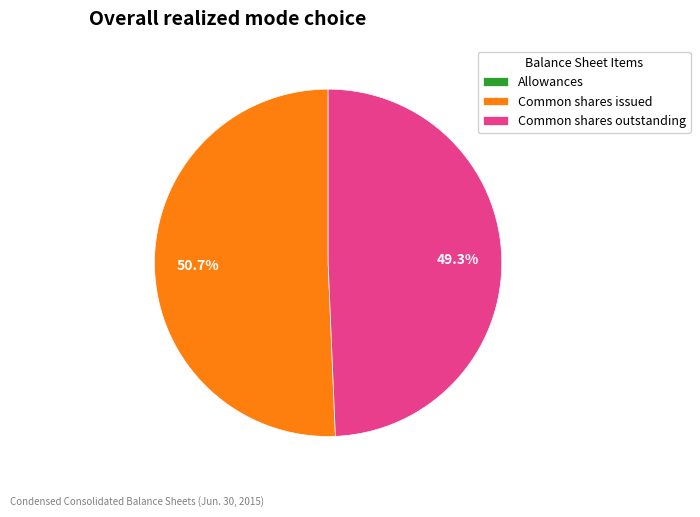

Is there a majority slice in this chart?

Yes